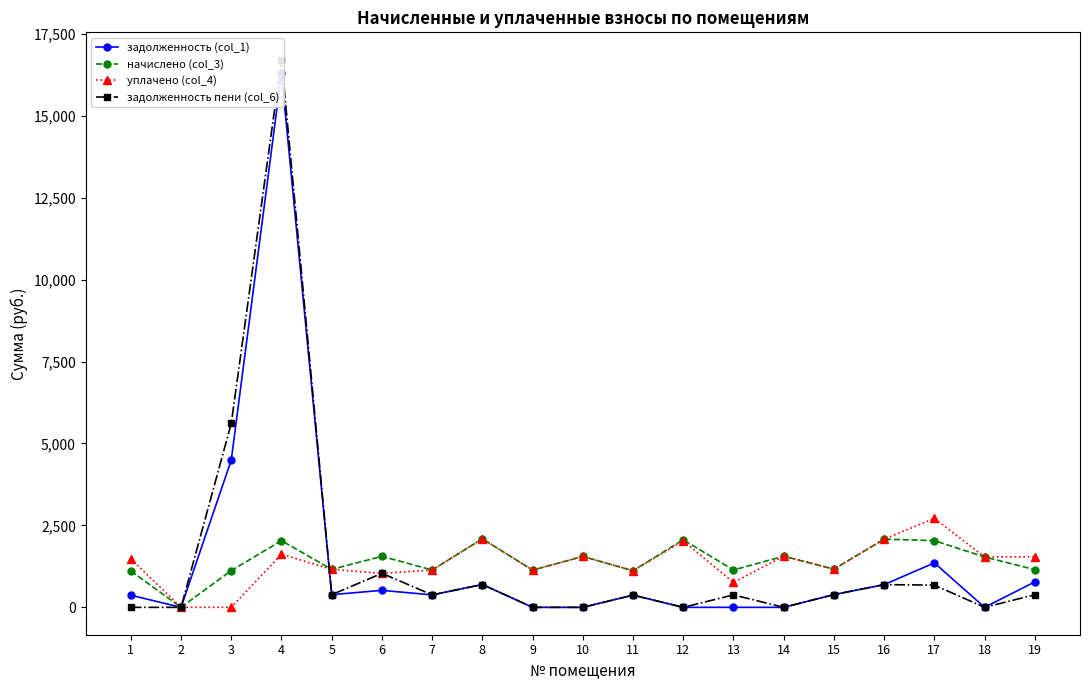

Is the value of уплачено (col_4) at 17 greater than the value of начислено (col_3) at 14?

Yes